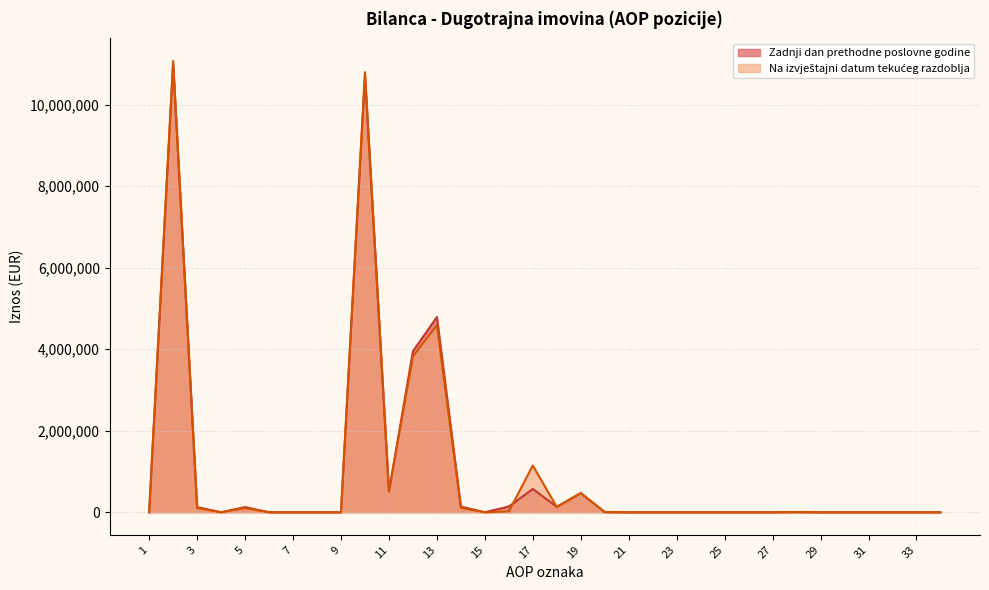

At which label does Zadnji dan prethodne poslovne godine reach its peak?

2